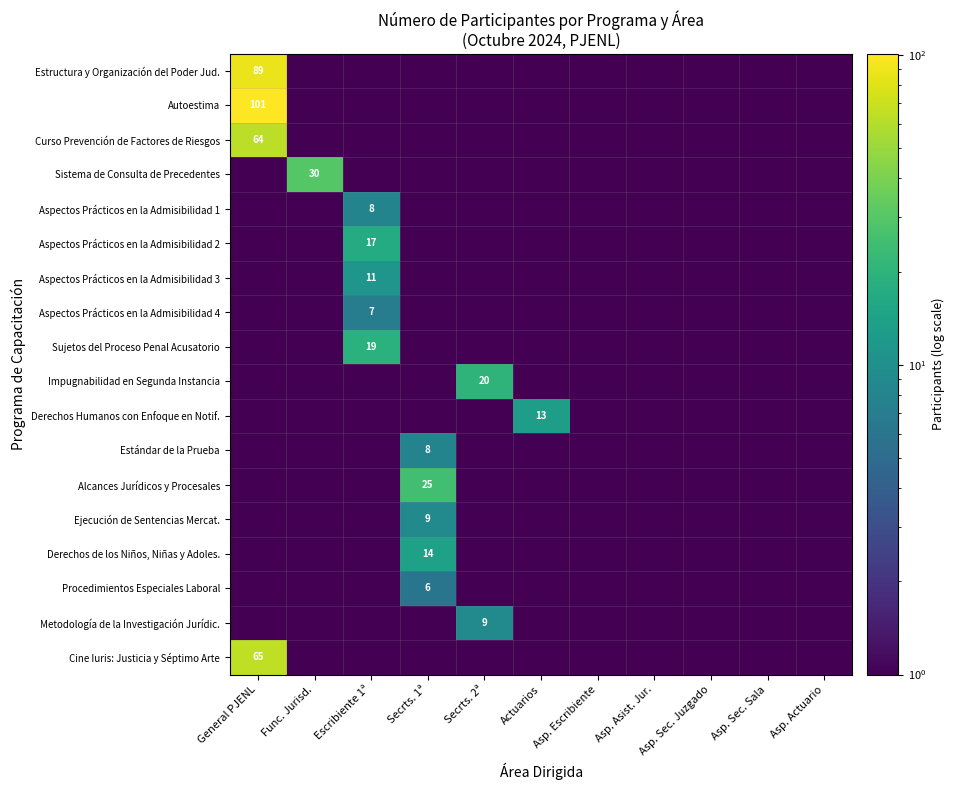

True or false: Metodología de la Investigación Jurídic. has a value of 0.2 at Asp. Asist. Jur..

False